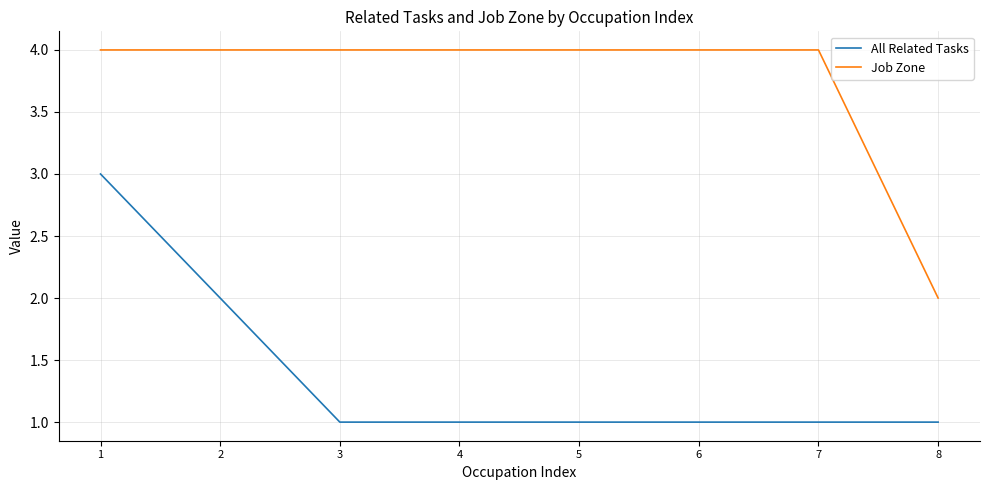

Rank the series at 5 from lowest to highest value.

All Related Tasks, Job Zone